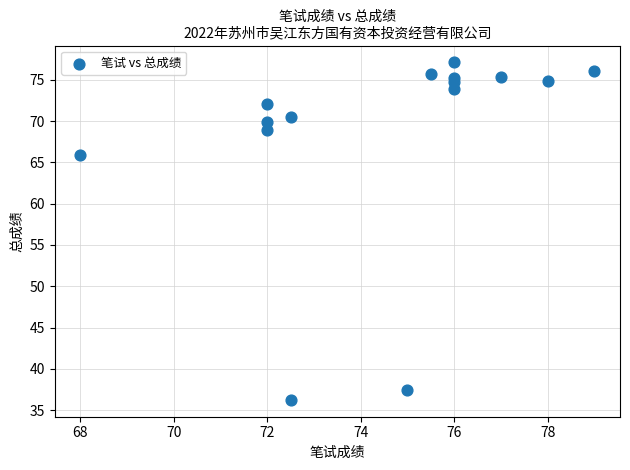

What Y value in the scatter plot is closest to 56?

65.9